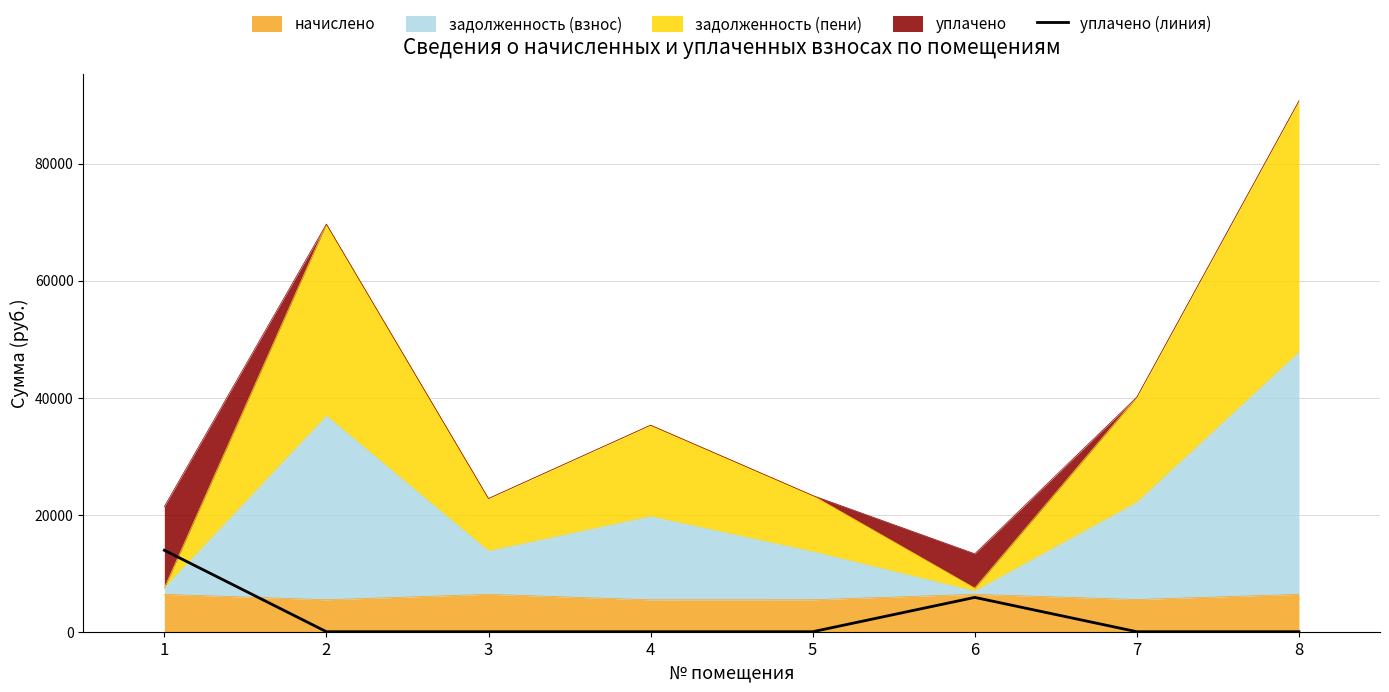

Reading right to left, extract all data points from this chart.

8=0.0	7=0.0	6=5864.1	5=0.0	4=0.0	3=0.0	2=0.0	1=13922.8